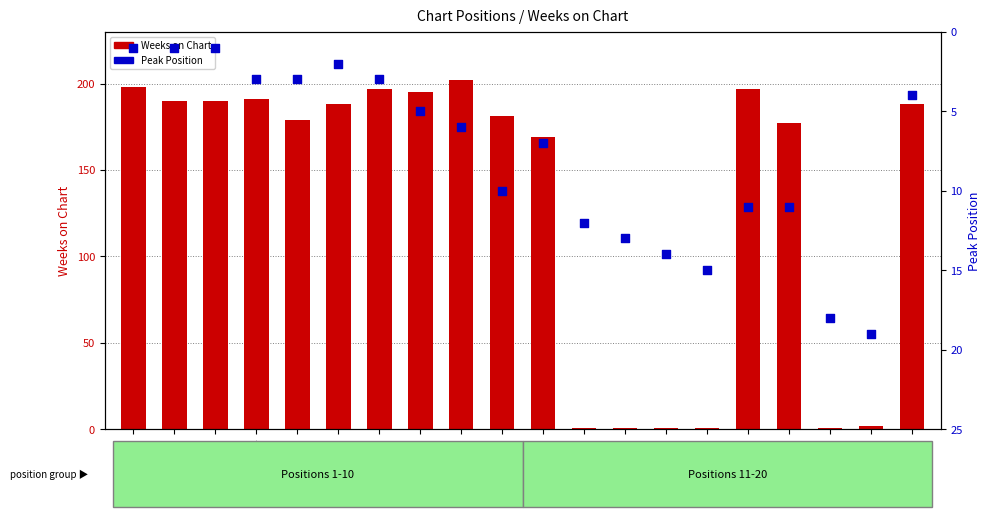

At which category is the sum across all series the highest?

9